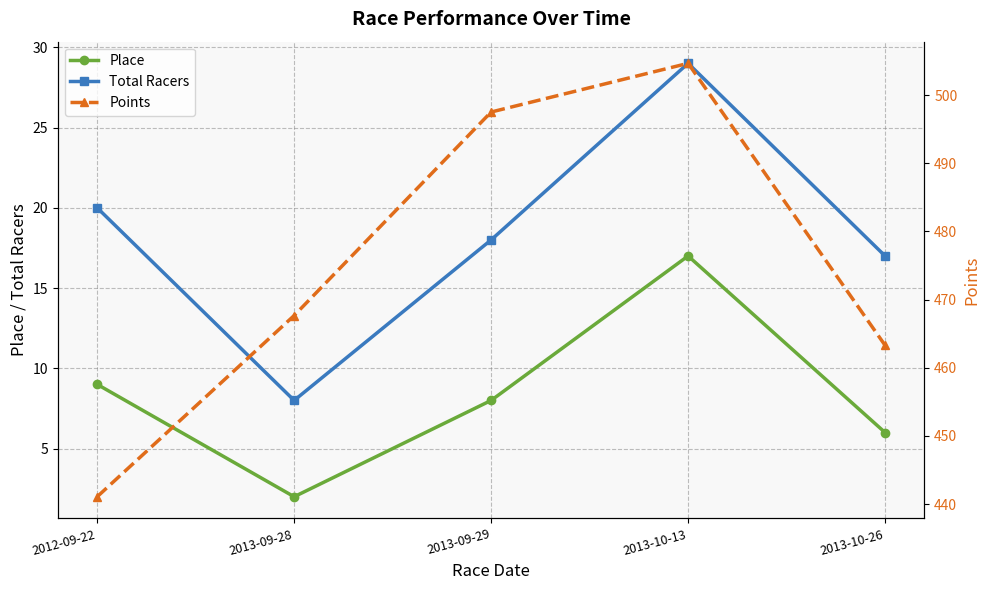

Which series has the largest range (max minus min)?

Points